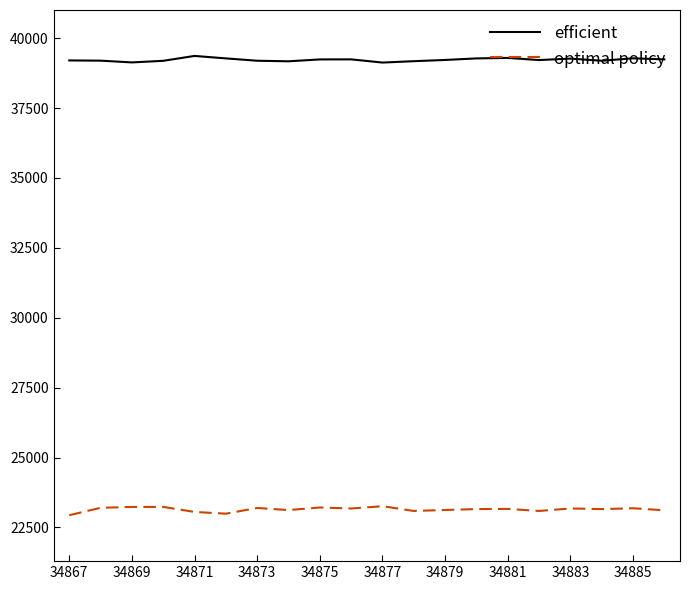

True or false: optimal policy and efficient intersect in this chart.

False